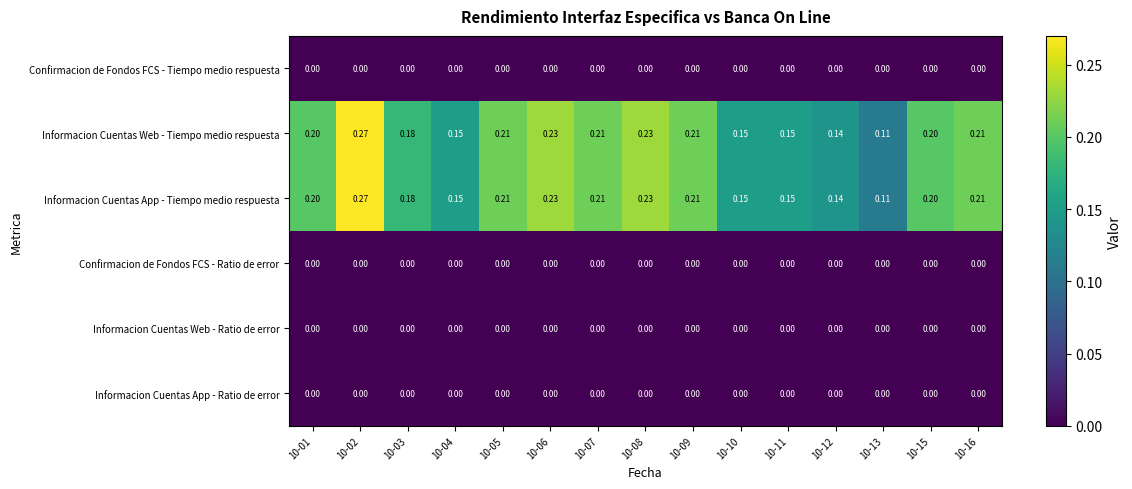

Is the value of Informacion Cuentas App - Tiempo medio respuesta at 10-01 greater than the value of Informacion Cuentas App - Ratio de error at 10-06?

Yes